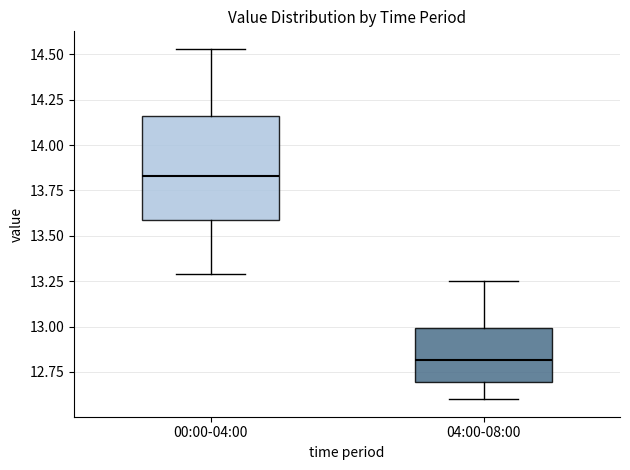

Reading left to right, read every box against the y-axis: the position of its median line, the range the box covers, and the ends of its whiskers. The values are not printed on the chart, so give them approximately, as read against the axis.

00:00-04:00: median 13.85, box 13.60 to 14.15, whiskers 13.30 to 14.55
04:00-08:00: median 12.80, box 12.70 to 13.00, whiskers 12.60 to 13.25